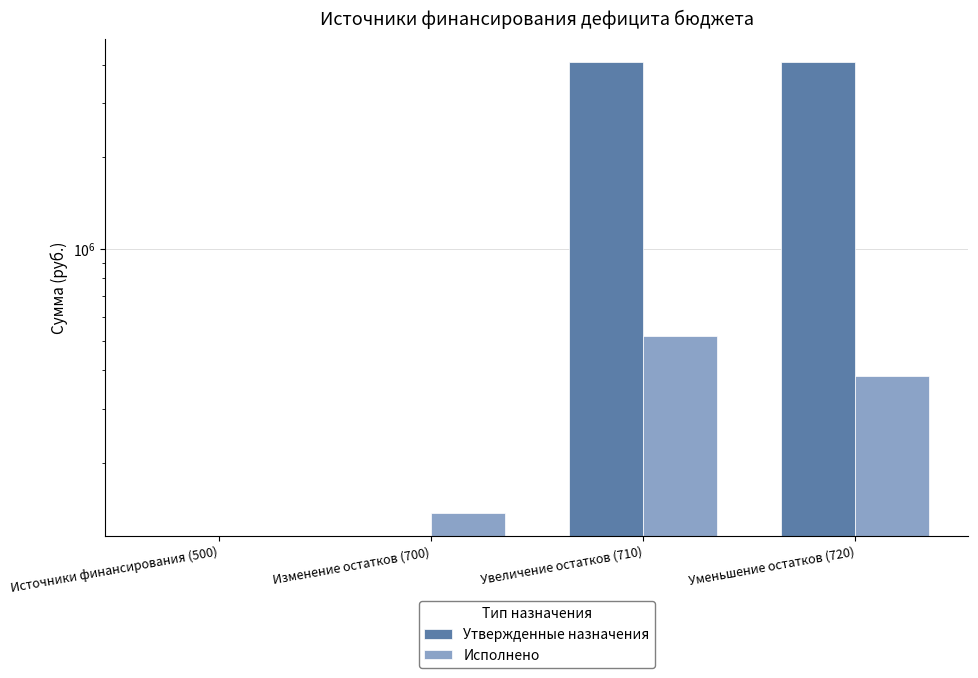

Which category has the lowest value in the Утвержденные назначения series?

Источники финансирования (500)